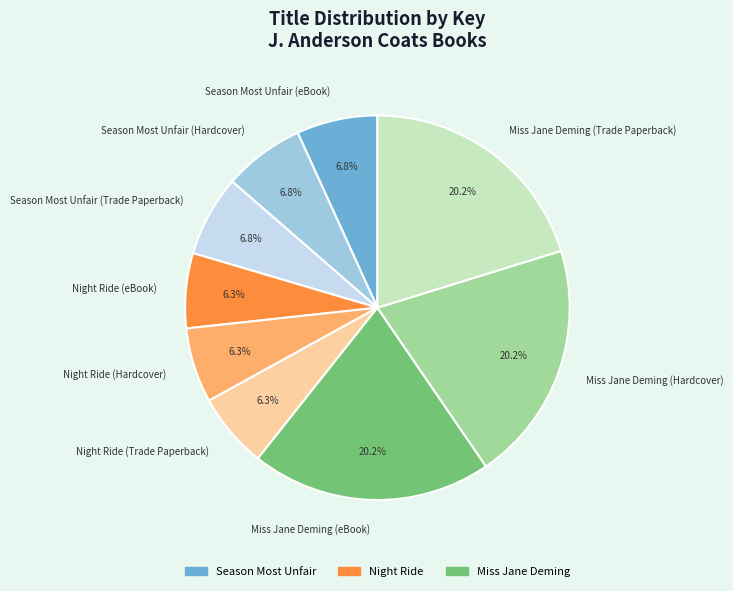

To the nearest percent, what is the difference between the Miss Jane Deming (Hardcover) and Night Ride (Trade Paperback) slice percentages?

14%